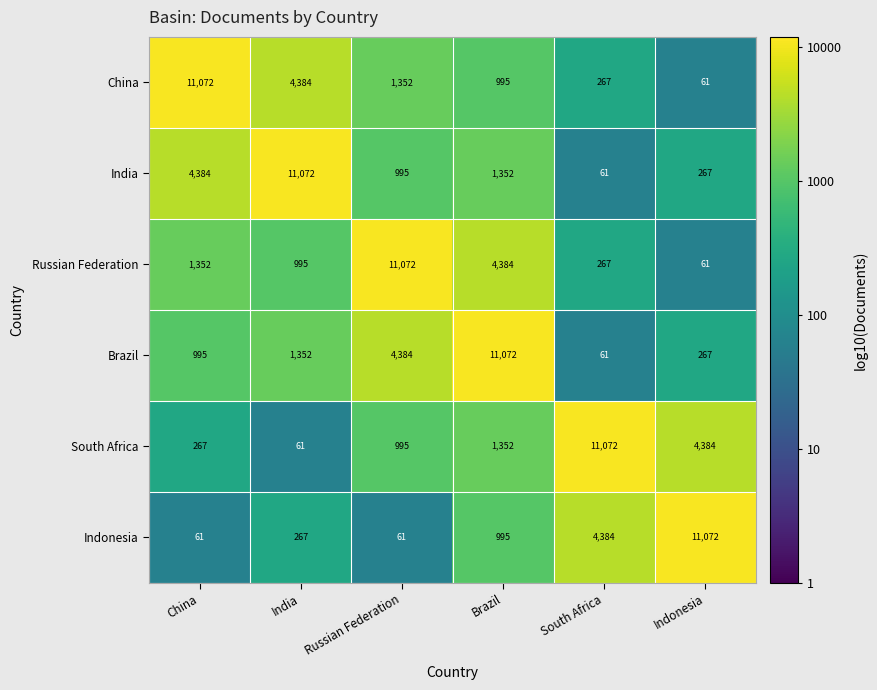

What is the total value across all series at Brazil?

20150